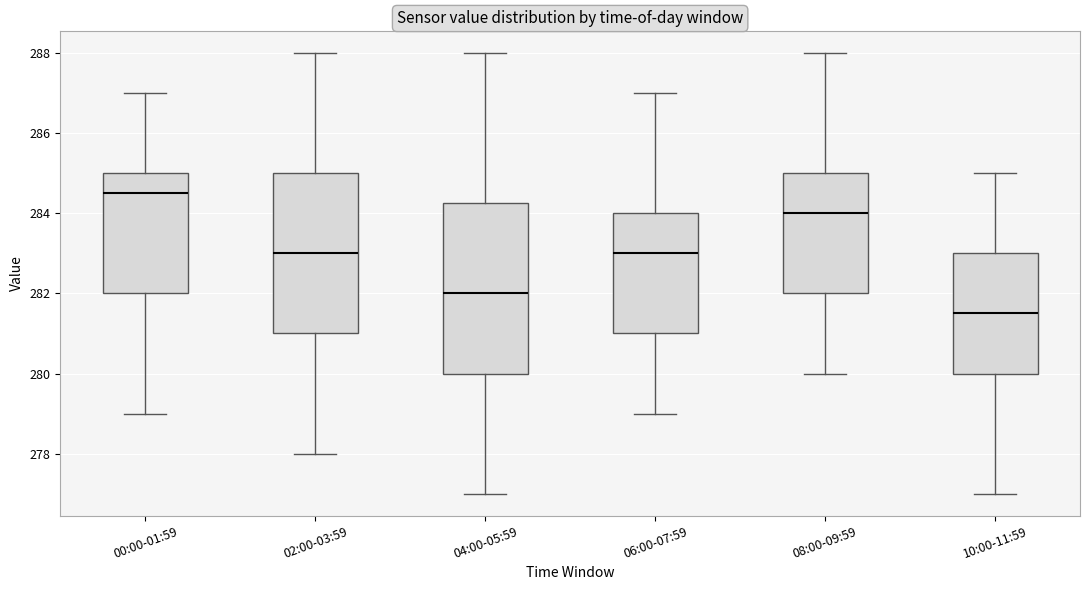

Which box has the lowest median line?

10:00-11:59